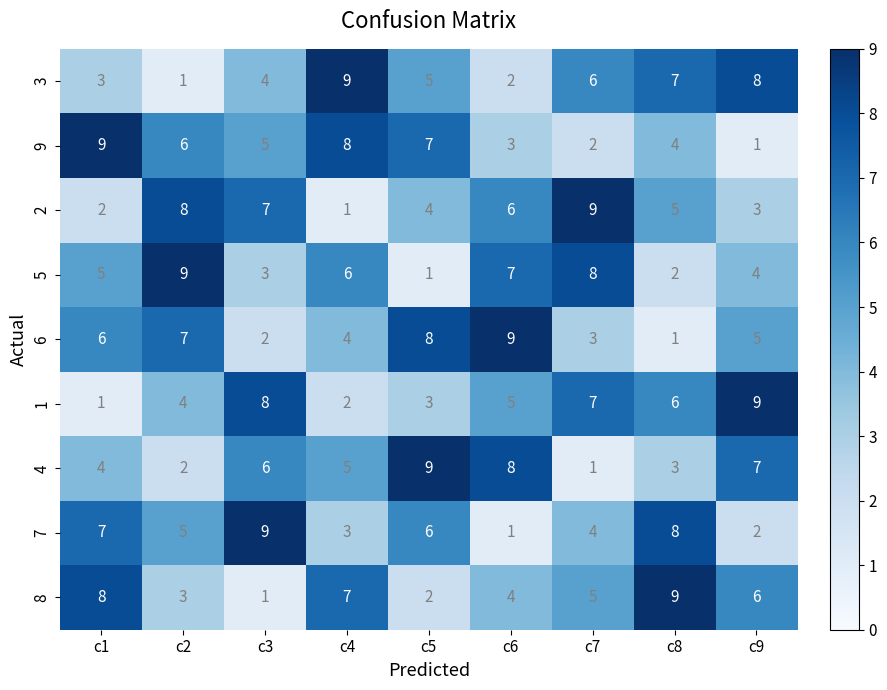

At which label does 9 first exceed 5?

c1